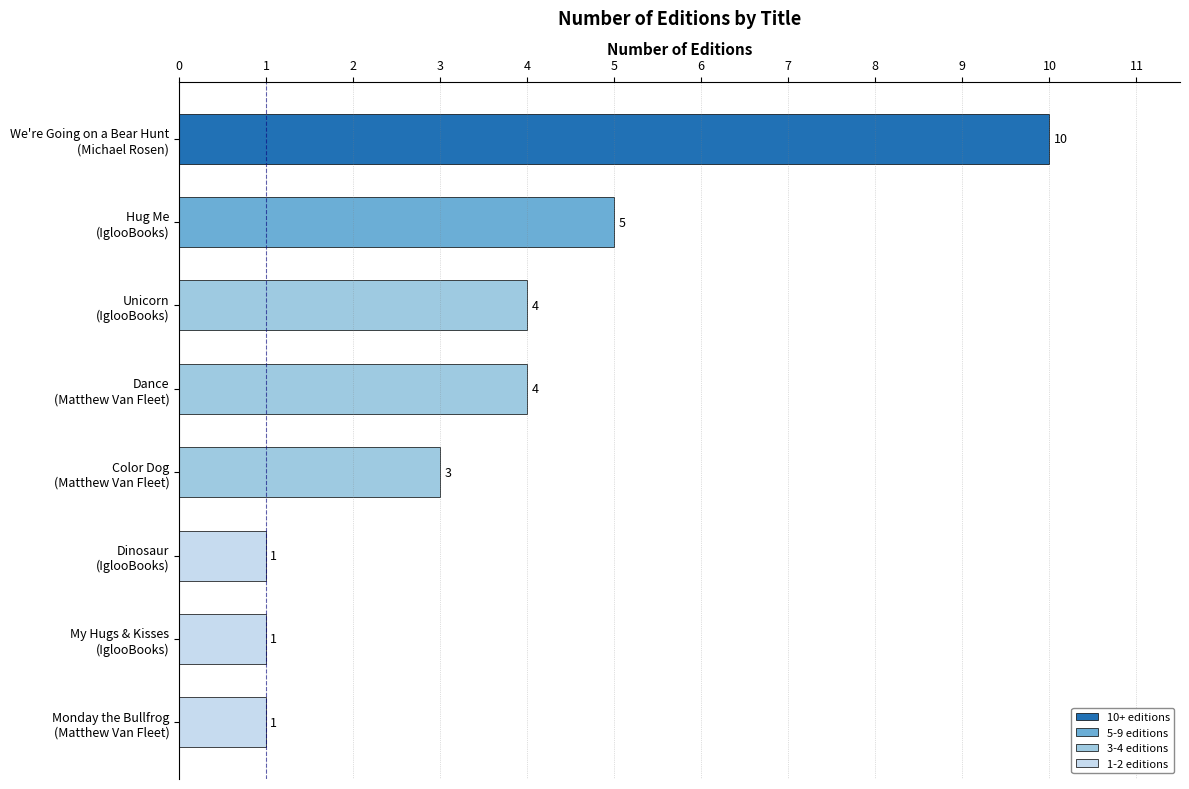

What is the greatest value displayed?

10